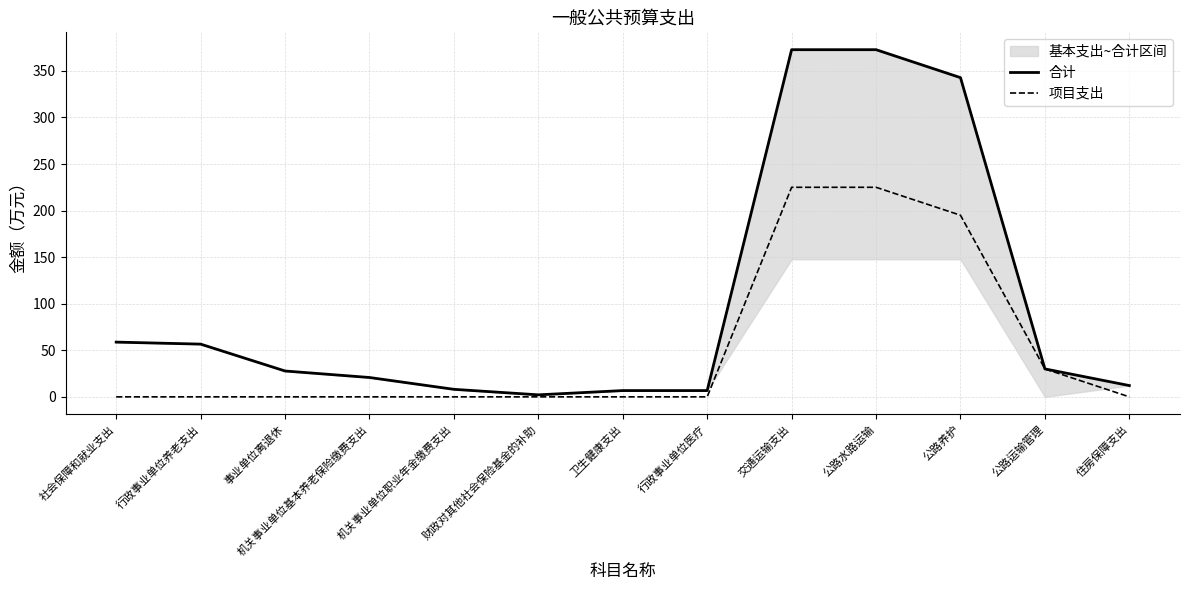

What is the sum of the 合计 values at 事业单位离退休 and 公路水路运输?

400.5